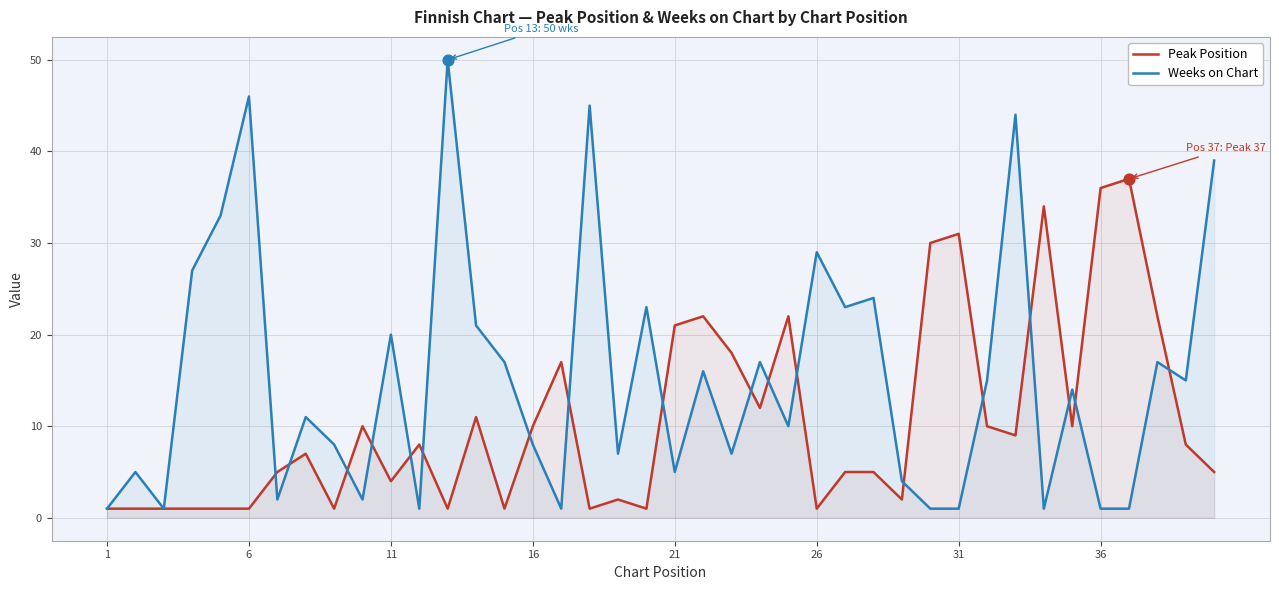

Which series contains the lowest Y value?

Peak Position